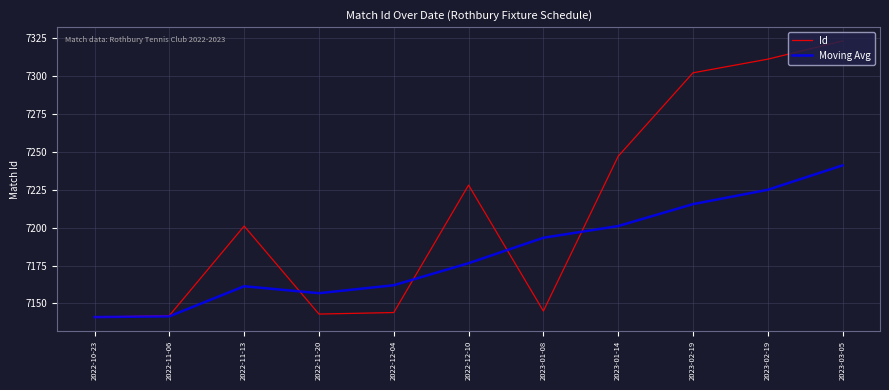

How many lines are shown in the chart?

2